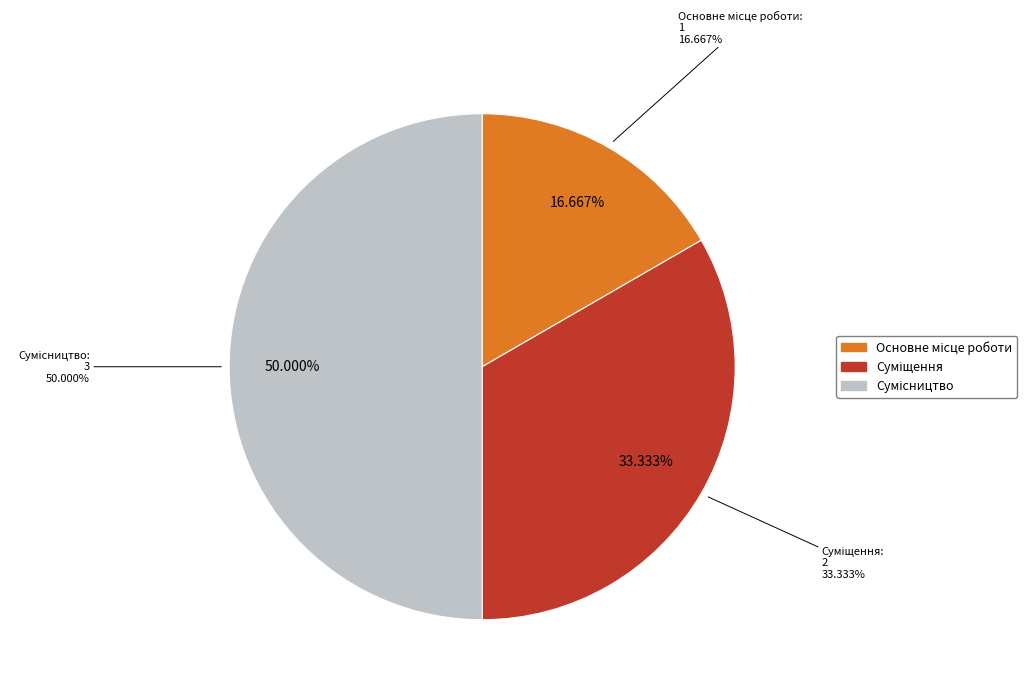

Is there a majority slice in this chart?

No